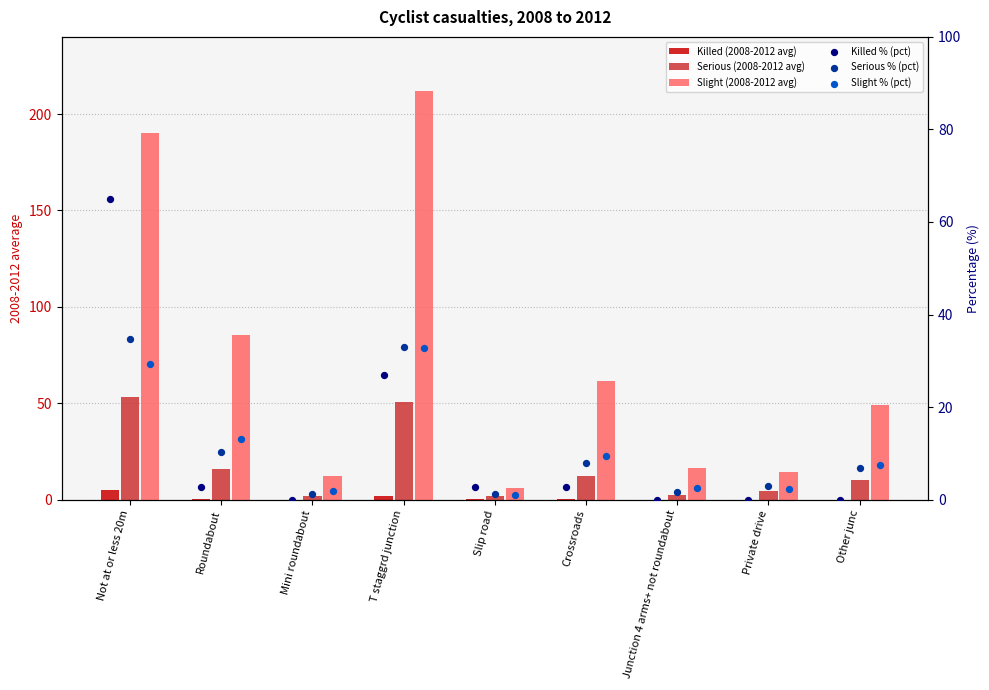

Which series reaches the minimum Y coordinate?

Killed (2008-2012 avg)